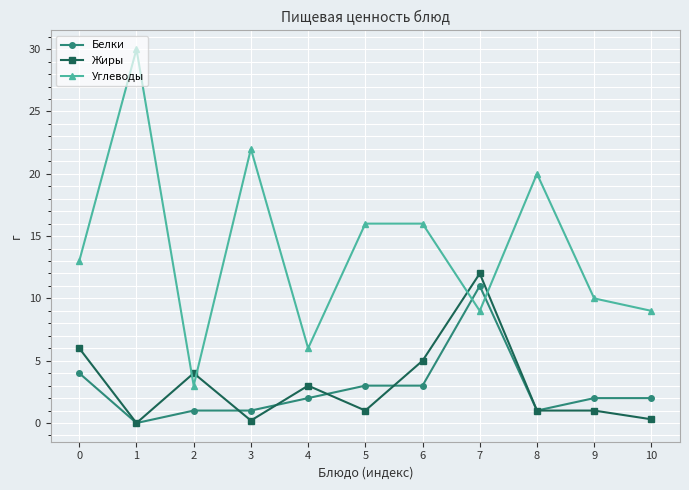

Read the Жиры value at 4.

3.0